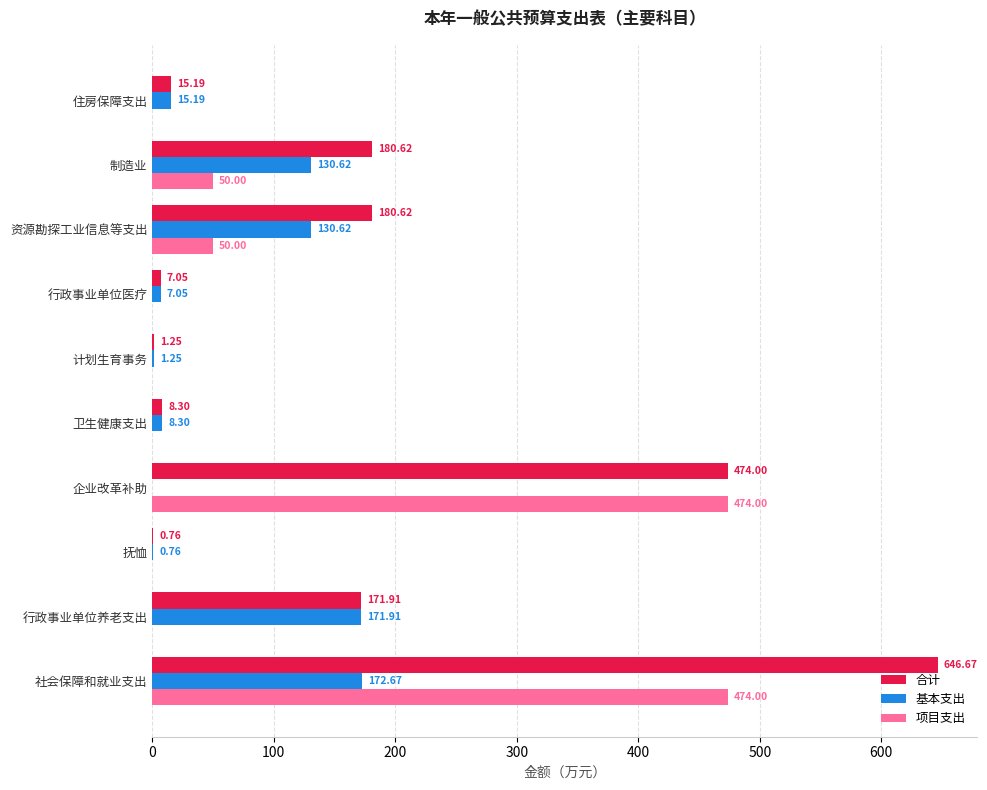

What is the sum of all 合计 values?

1686.4